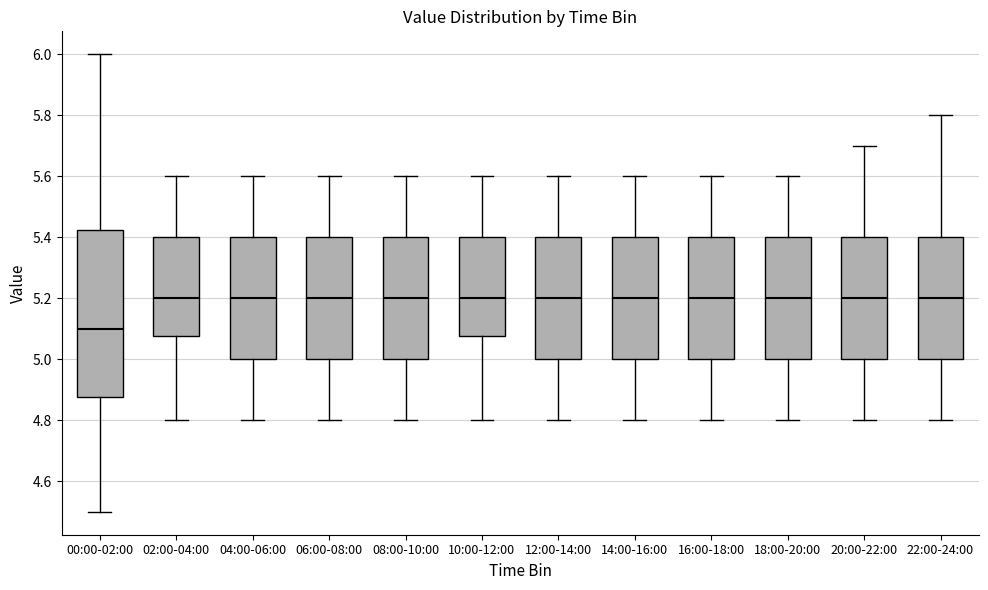

Reading left to right, transcribe this box plot: for each box, give where its median line is, the range the box spans, and where its two whiskers end, as read against the y-axis. The values are not printed on the chart, so give them approximately, as read against the axis.

00:00-02:00: median 5.10, box 4.88 to 5.42, whiskers 4.50 to 6.00
02:00-04:00: median 5.20, box 5.08 to 5.40, whiskers 4.80 to 5.60
04:00-06:00: median 5.20, box 5.00 to 5.40, whiskers 4.80 to 5.60
06:00-08:00: median 5.20, box 5.00 to 5.40, whiskers 4.80 to 5.60
08:00-10:00: median 5.20, box 5.00 to 5.40, whiskers 4.80 to 5.60
10:00-12:00: median 5.20, box 5.08 to 5.40, whiskers 4.80 to 5.60
12:00-14:00: median 5.20, box 5.00 to 5.40, whiskers 4.80 to 5.60
14:00-16:00: median 5.20, box 5.00 to 5.40, whiskers 4.80 to 5.60
16:00-18:00: median 5.20, box 5.00 to 5.40, whiskers 4.80 to 5.60
18:00-20:00: median 5.20, box 5.00 to 5.40, whiskers 4.80 to 5.60
20:00-22:00: median 5.20, box 5.00 to 5.40, whiskers 4.80 to 5.70
22:00-24:00: median 5.20, box 5.00 to 5.40, whiskers 4.80 to 5.80